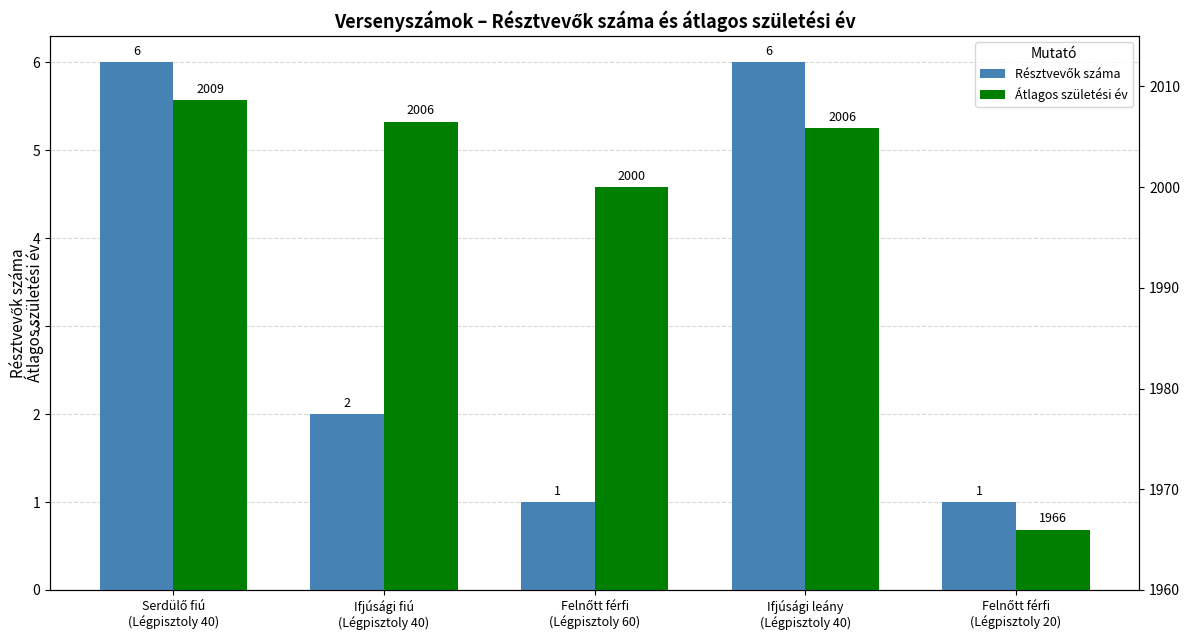

What is the value of the Átlagos születési év bar at the 4th from the left?

2005.8